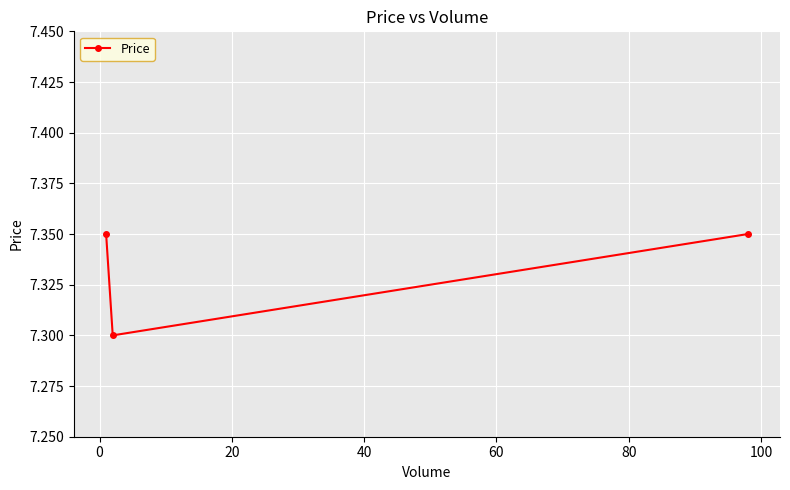

What is the sum of all values?

22.0